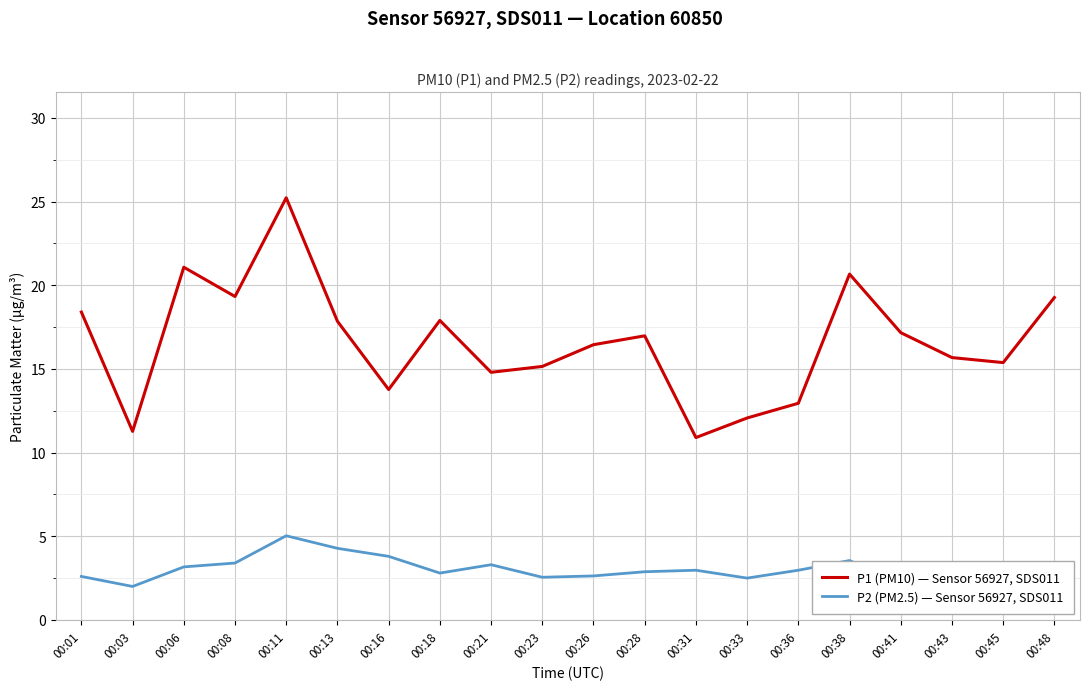

Which series changed the most between 00:01 and 00:16?

P1 (PM10) — Sensor 56927, SDS011